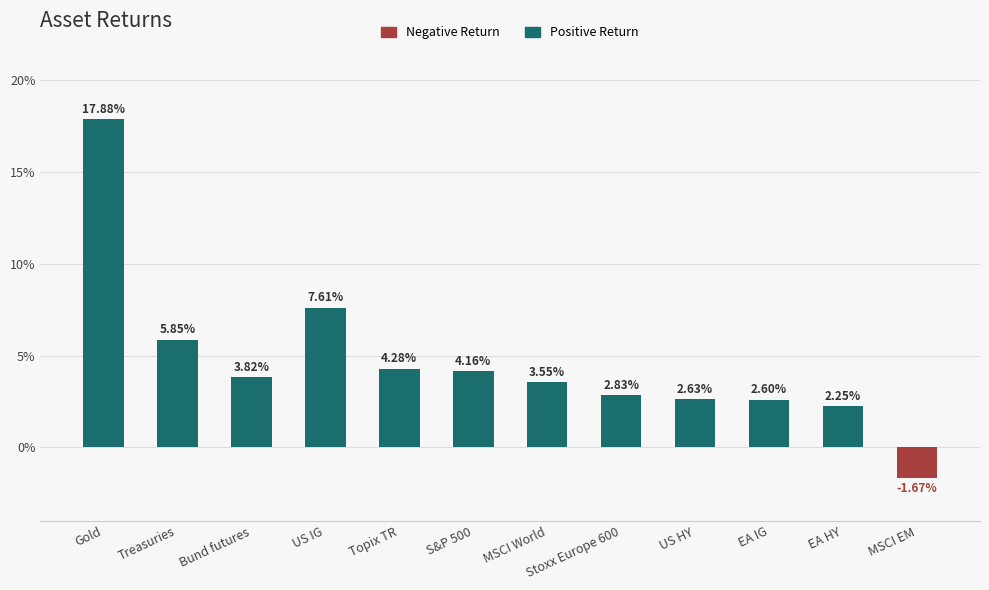

What is the difference between the Positive Return values at MSCI EM and Topix TR?

4.3